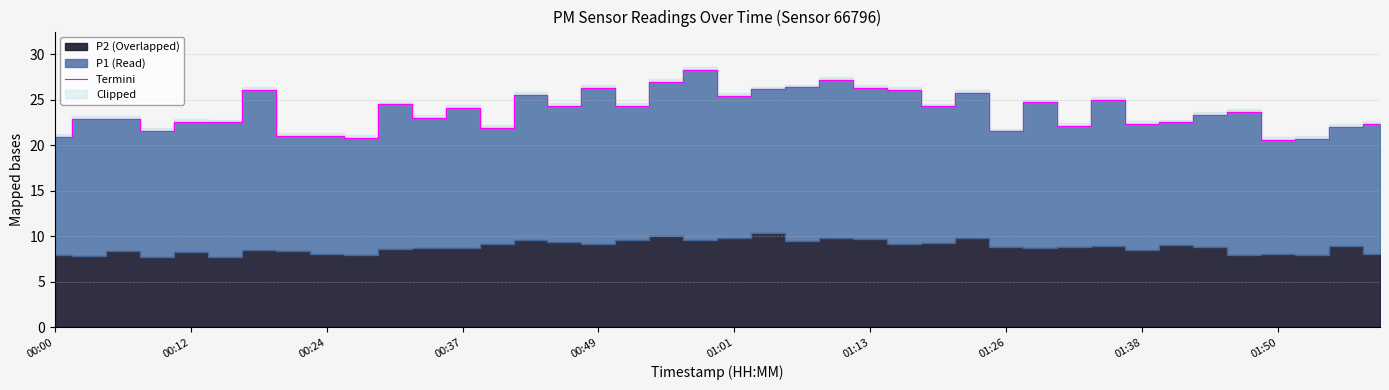

How many interior local peaks (higher than both neighbors) does the data have?

13